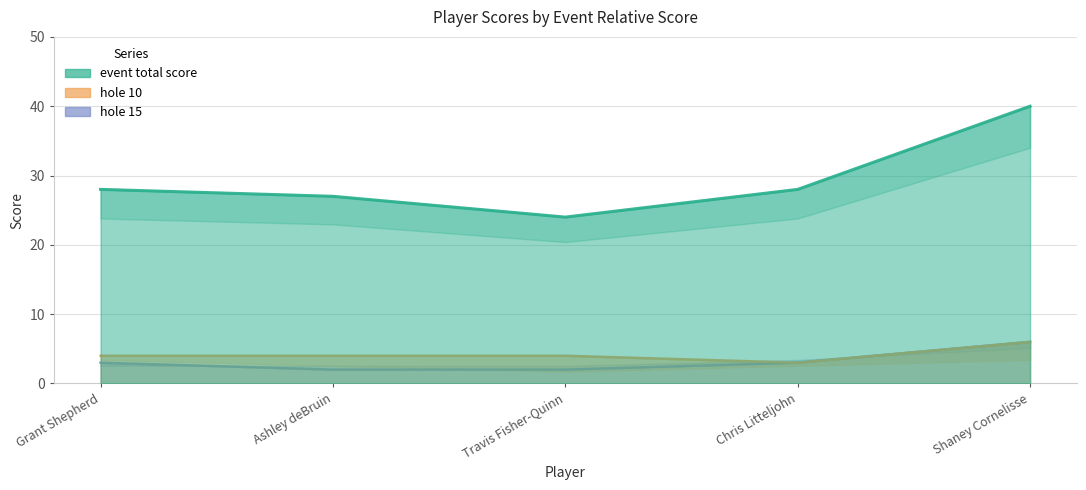

Is the value of hole 10 at Grant Shepherd greater than the value of hole 15 at Ashley deBruin?

Yes